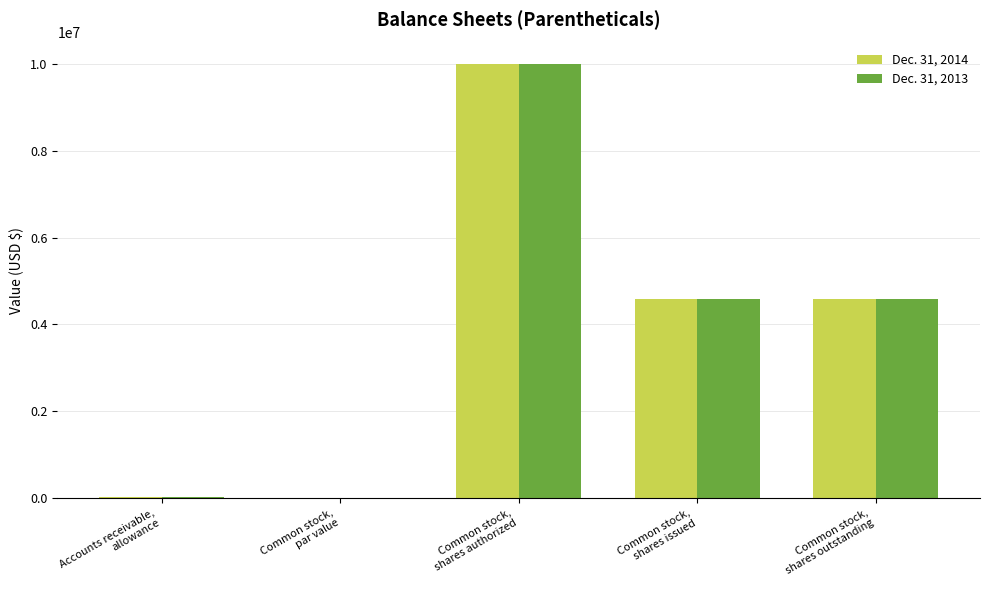

What is the sum of all Dec. 31, 2014 values?

19222878.1